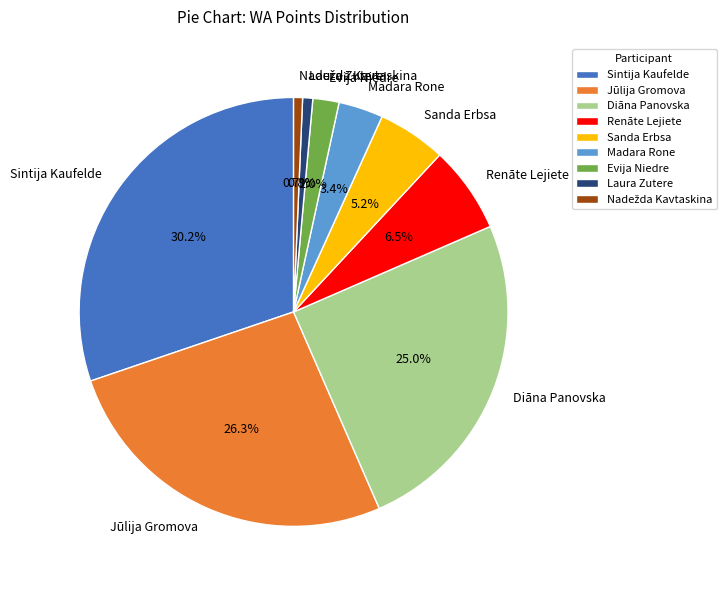

Is the sum of Sanda Erbsa and Madara Rone greater than half?

No